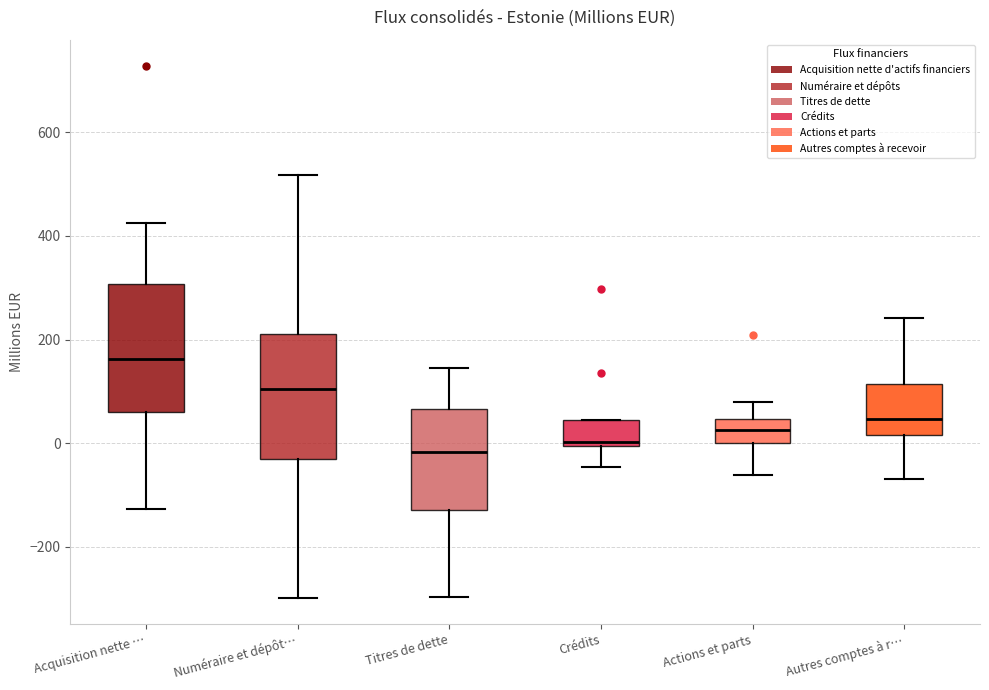

Reading left to right, transcribe this box plot: for each box, give where its median line is, the range the box spans, and where its two whiskers end, as read against the y-axis. The values are not printed on the chart, so give them approximately, as read against the axis.

Acquisition nette …: median 160, box 60 to 300, whiskers -120 to 420
Numéraire et dépôt…: median 100, box -40 to 220, whiskers -300 to 520
Titres de dette: median -20, box -120 to 60, whiskers -300 to 140
Crédits: median 0 (just above the box's lower edge), box 0 to 40, whiskers -40 to 40
Actions et parts: median 20, box 0 to 40, whiskers -60 to 80
Autres comptes à r…: median 40, box 20 to 120, whiskers -60 to 240